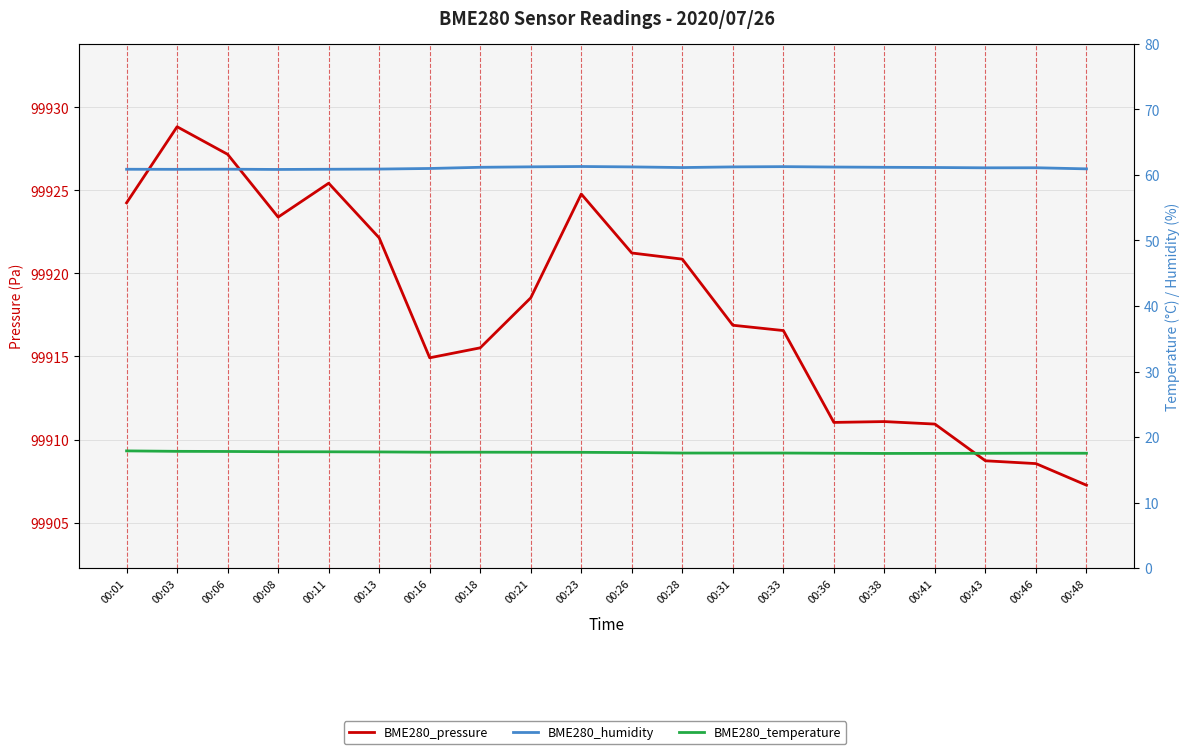

How many categories are shown in the chart?

20